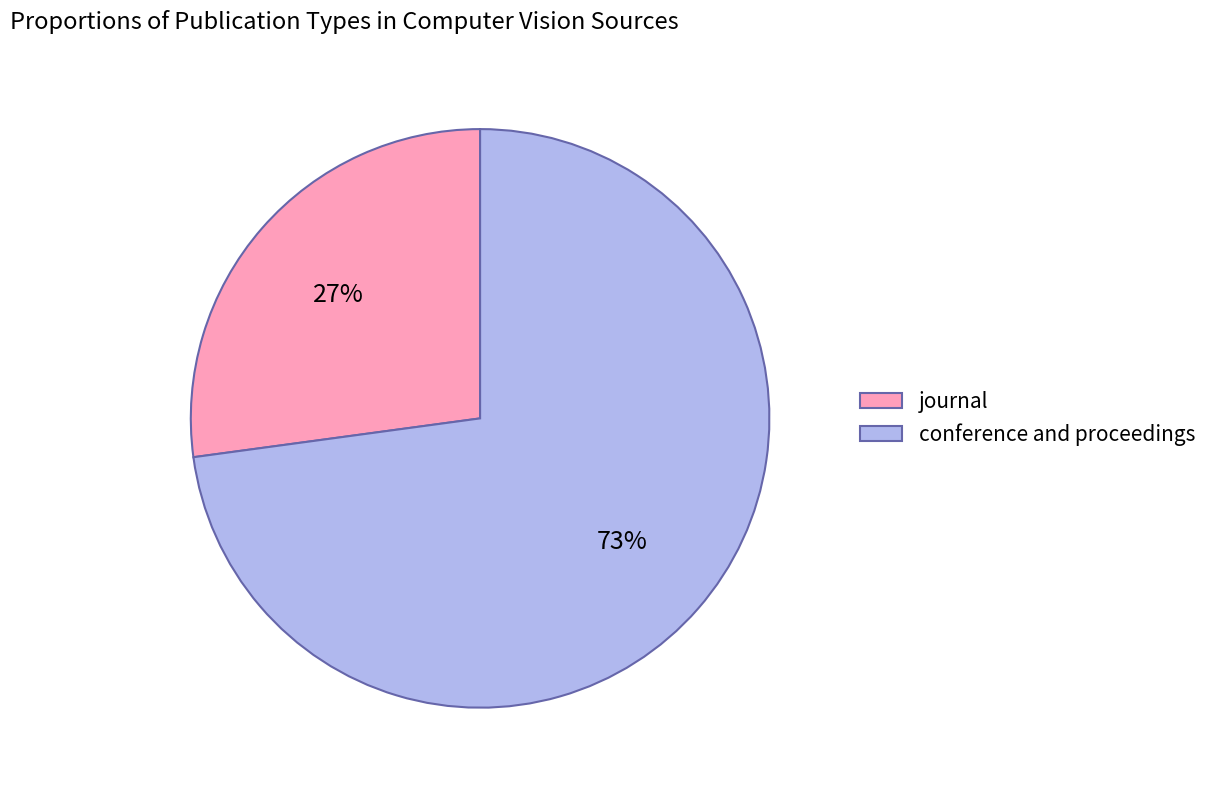

Which has a higher value, journal or conference and proceedings?

conference and proceedings